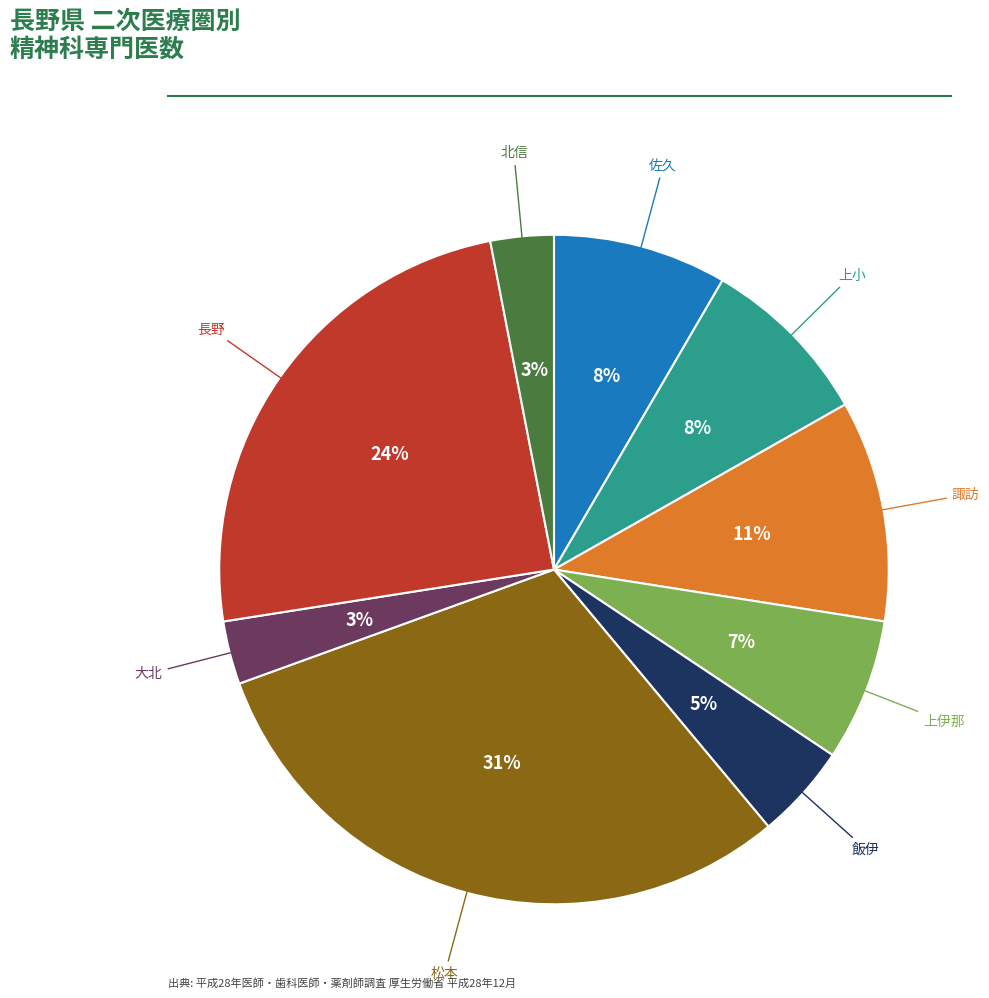

How many slices are in this pie chart?

9